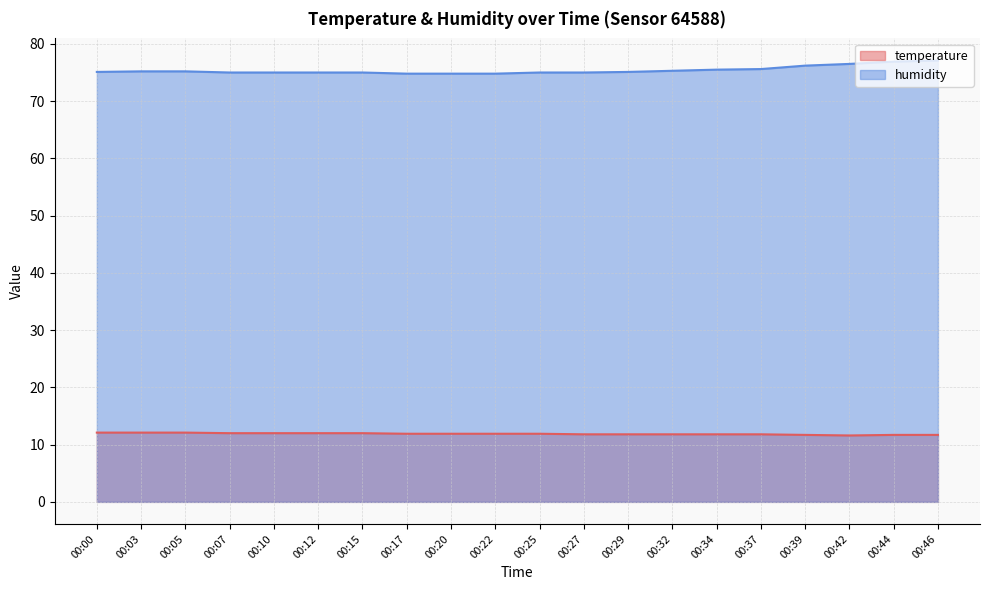

True or false: temperature has a value of 4.5 at 00:29.

False